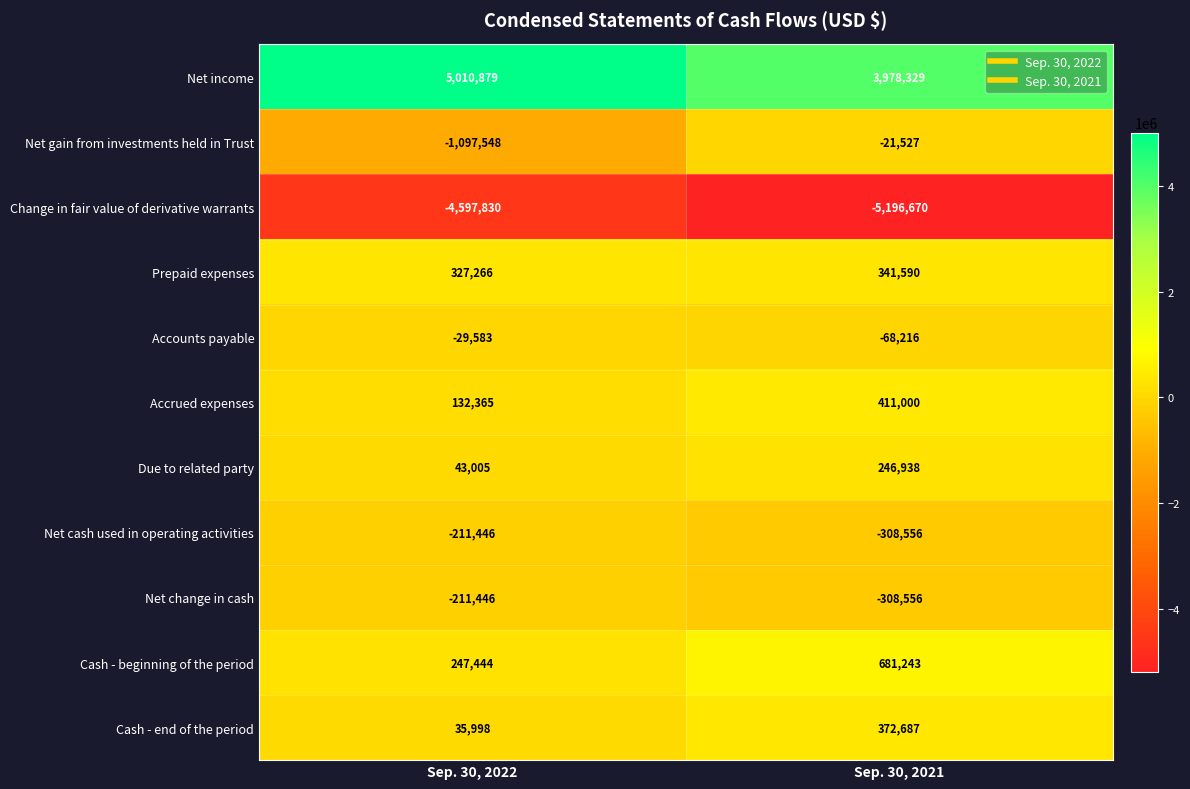

The value of Cash - beginning of the period at Sep. 30, 2021 is 279856. True or false?

False